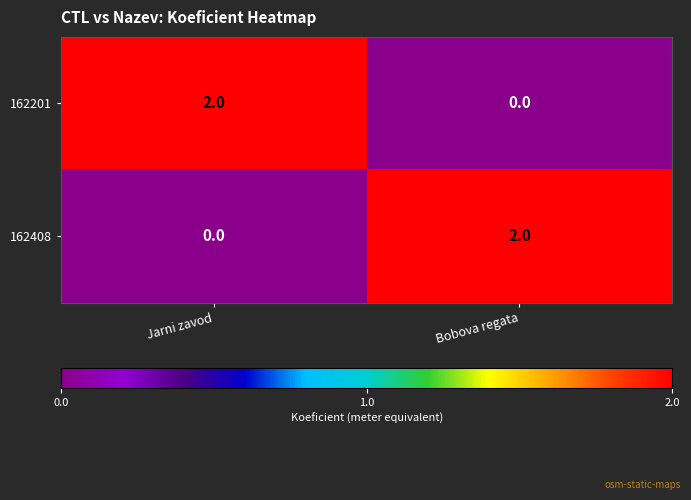

What is the total value across all series at Bobova regata?

2